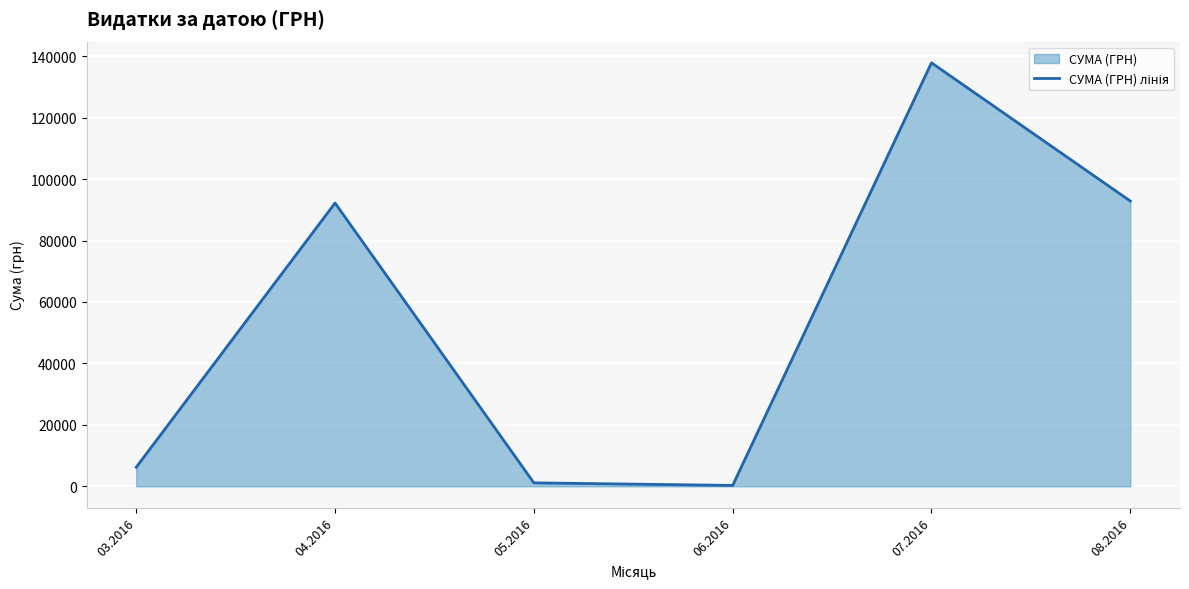

What position from the right is 08.2016?

1